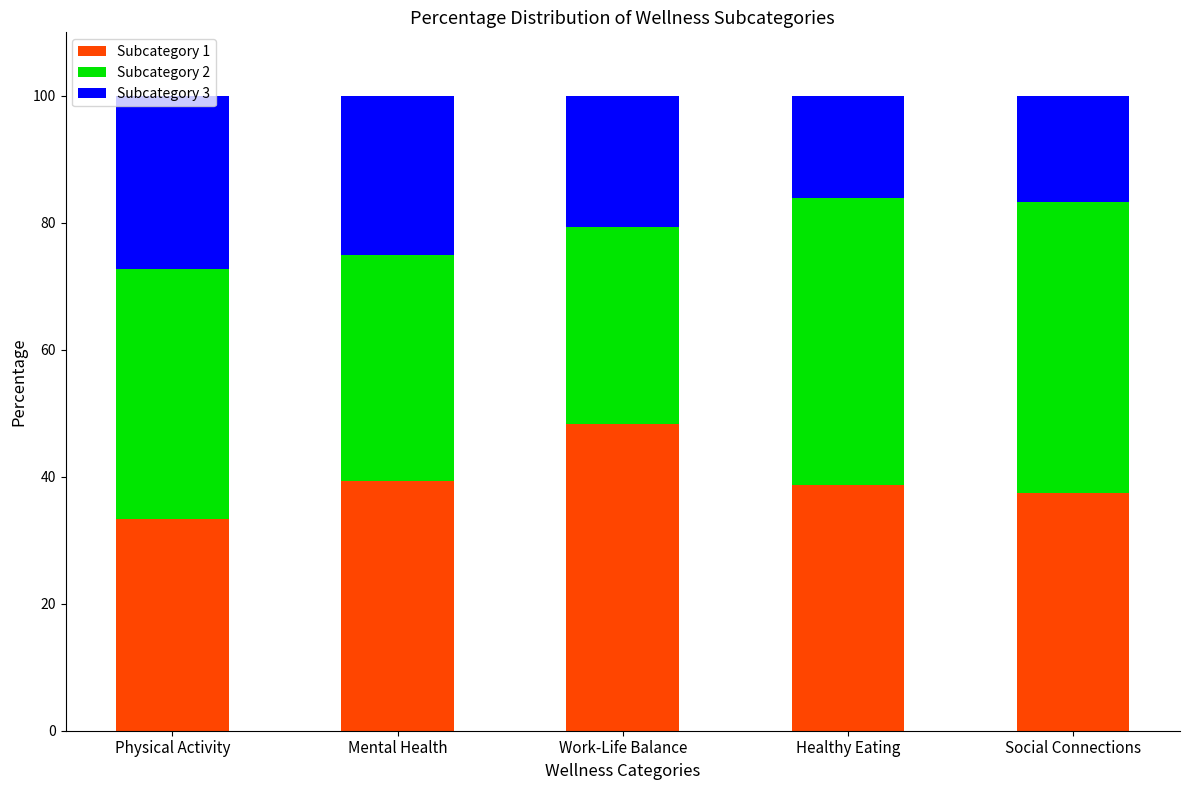

What is the total value across all series at Healthy Eating?

100.0